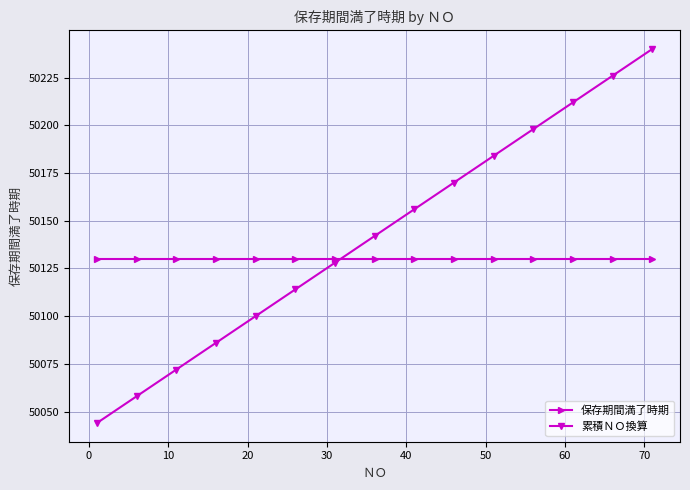

Rank the series by their maximum value, from highest to lowest.

累積ＮＯ換算, 保存期間満了時期